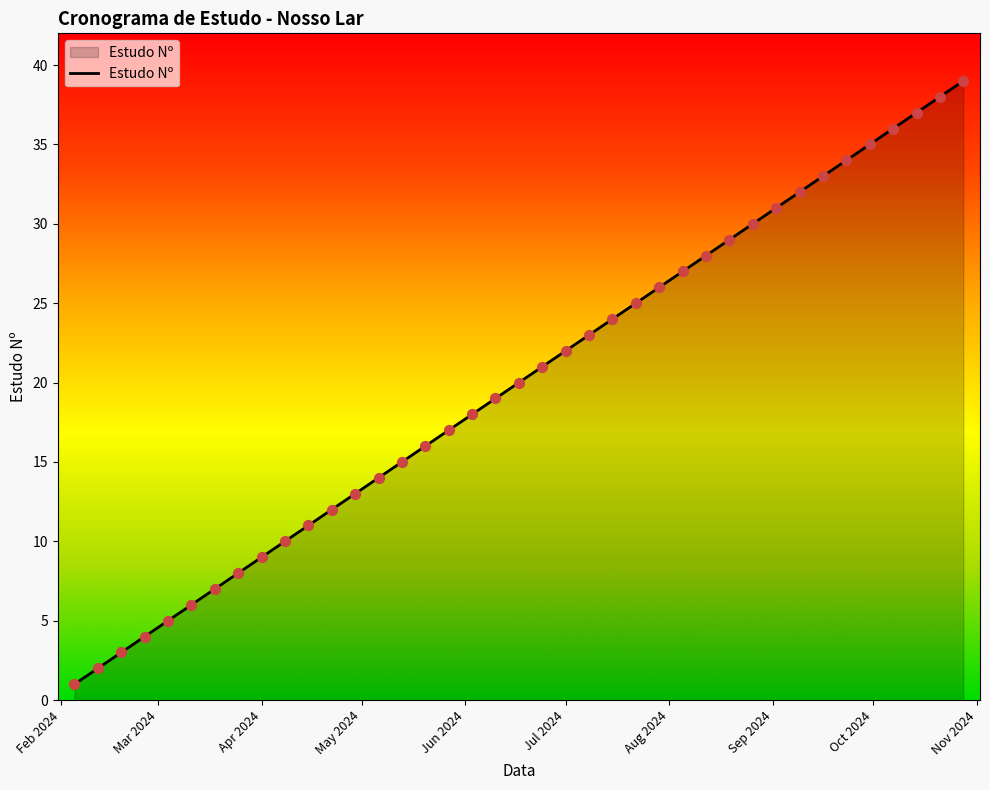

What is the difference between the maximum and minimum values?

38